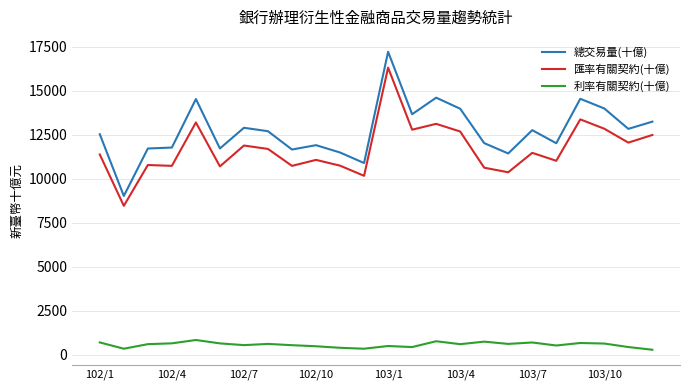

In 利率有關契約(十億), how many points are lower than both neighbors (excluding endpoints)?

7